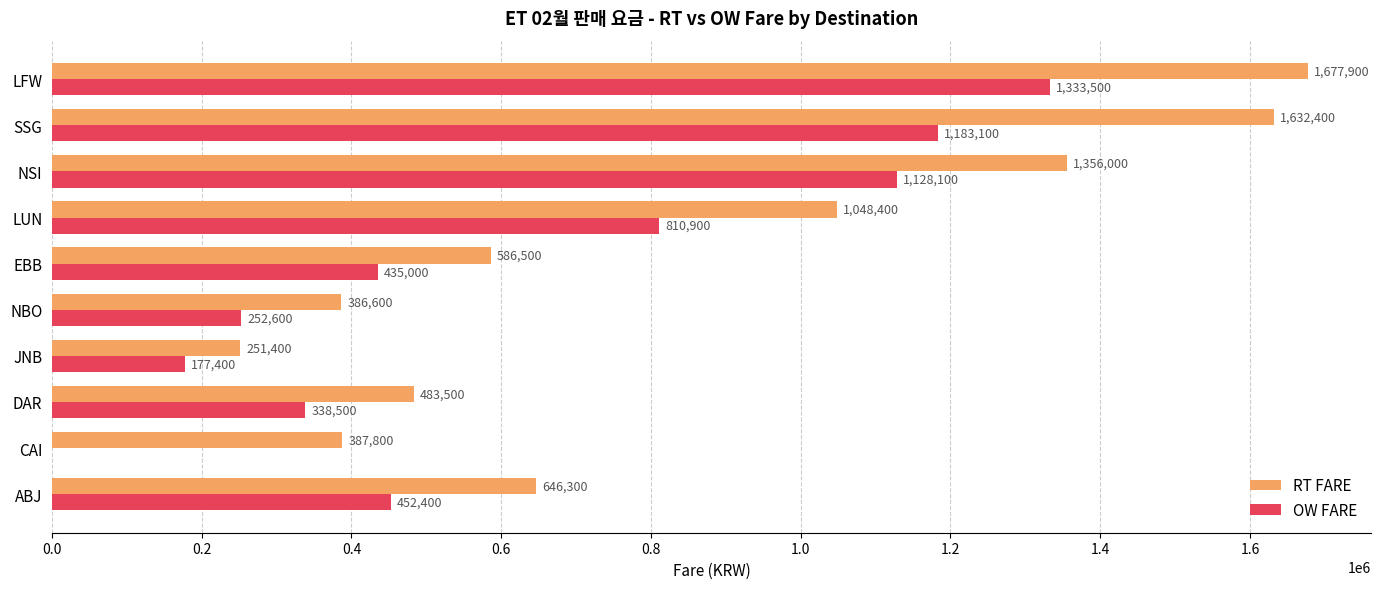

Where is OW FARE nearest to the value 666750?

LUN